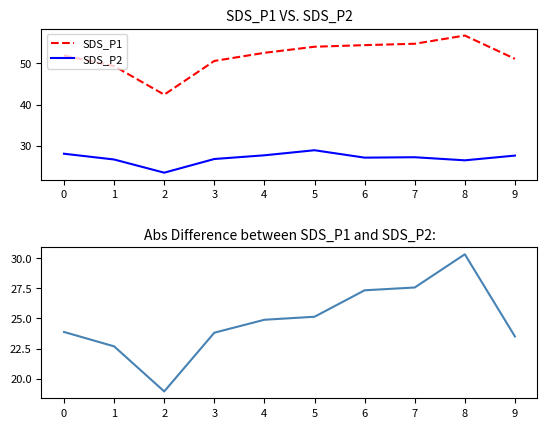

What is the value of the SDS_P1 point at the 2nd from the left?

49.3